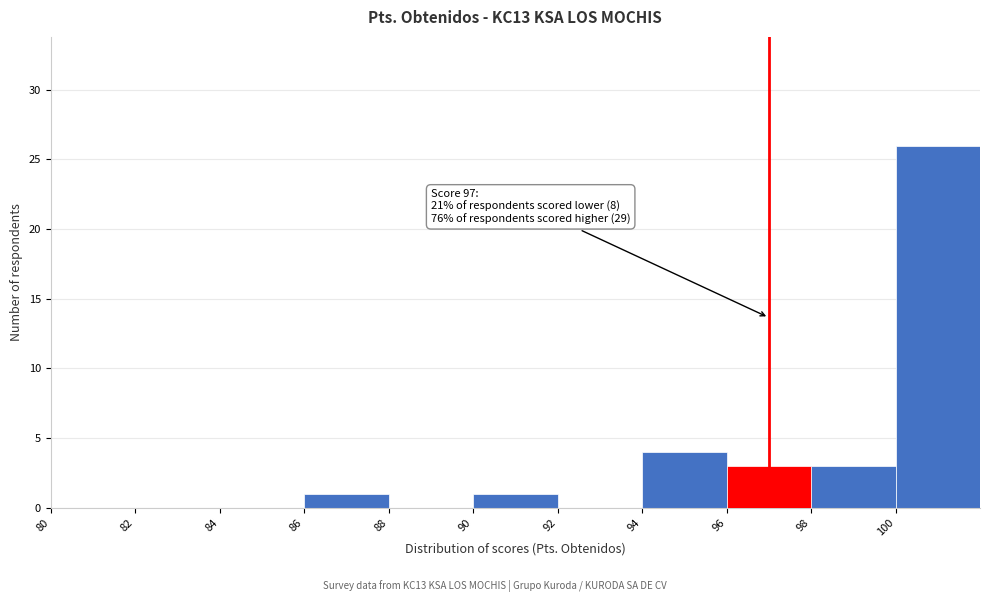

Over which range of the x-axis is the bar tallest?

100 to 102